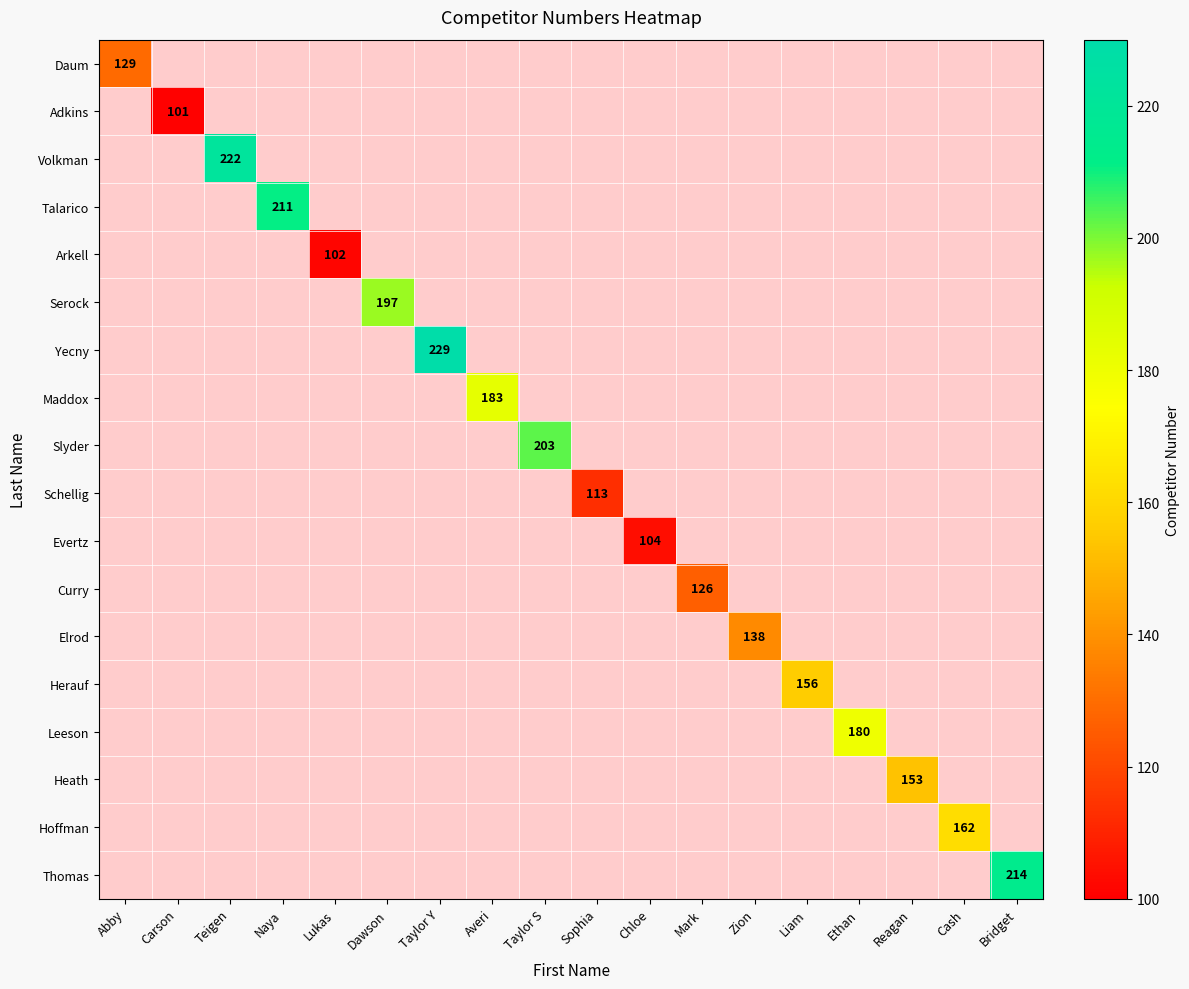

List the labels in order of Arkell value, smallest first.

Abby, Carson, Teigen, Naya, Lukas, Dawson, Taylor Y, Averi, Taylor S, Sophia, Chloe, Mark, Zion, Liam, Ethan, Reagan, Cash, Bridget